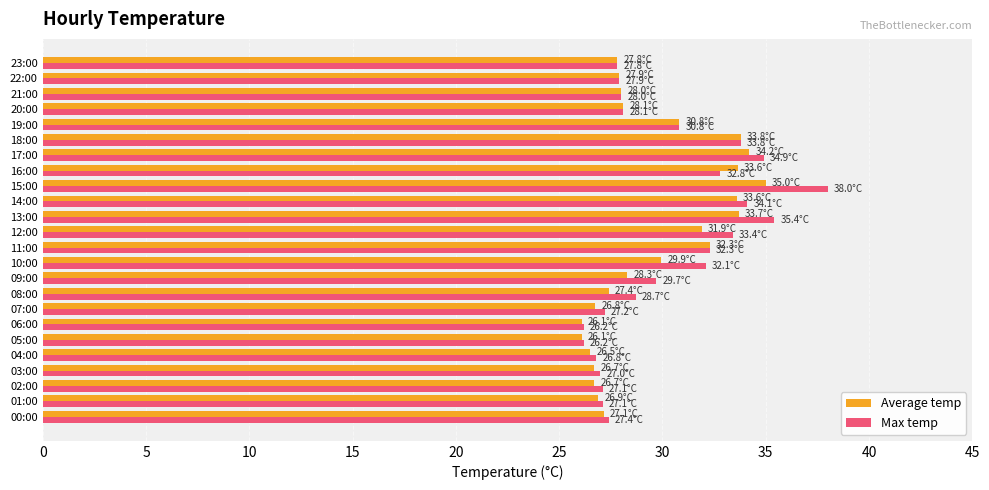

Which series has the largest range (max minus min)?

Max temp